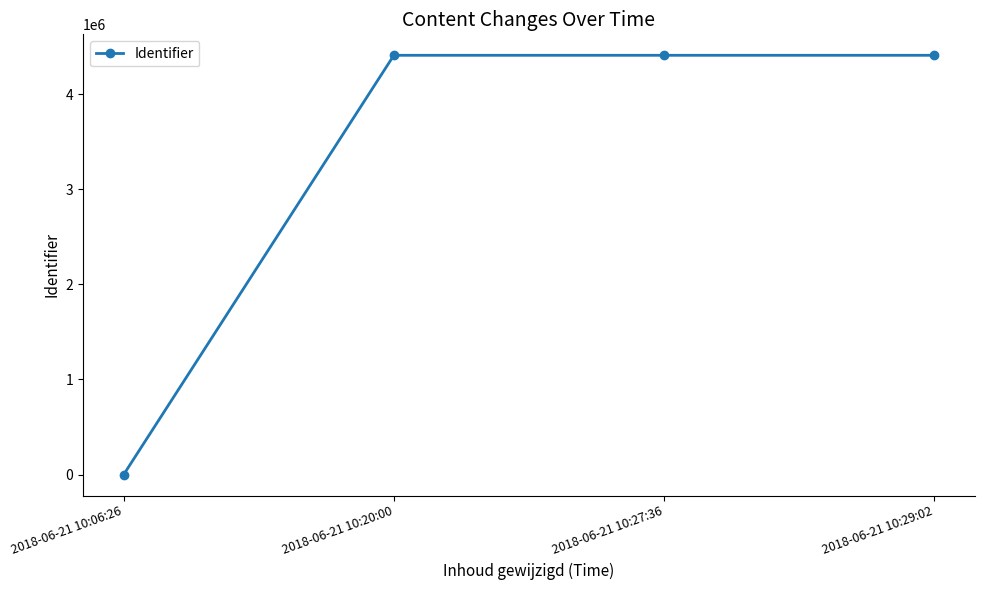

What value does the data have at 2018-06-21 10:29:02, to the nearest 10?

4410140